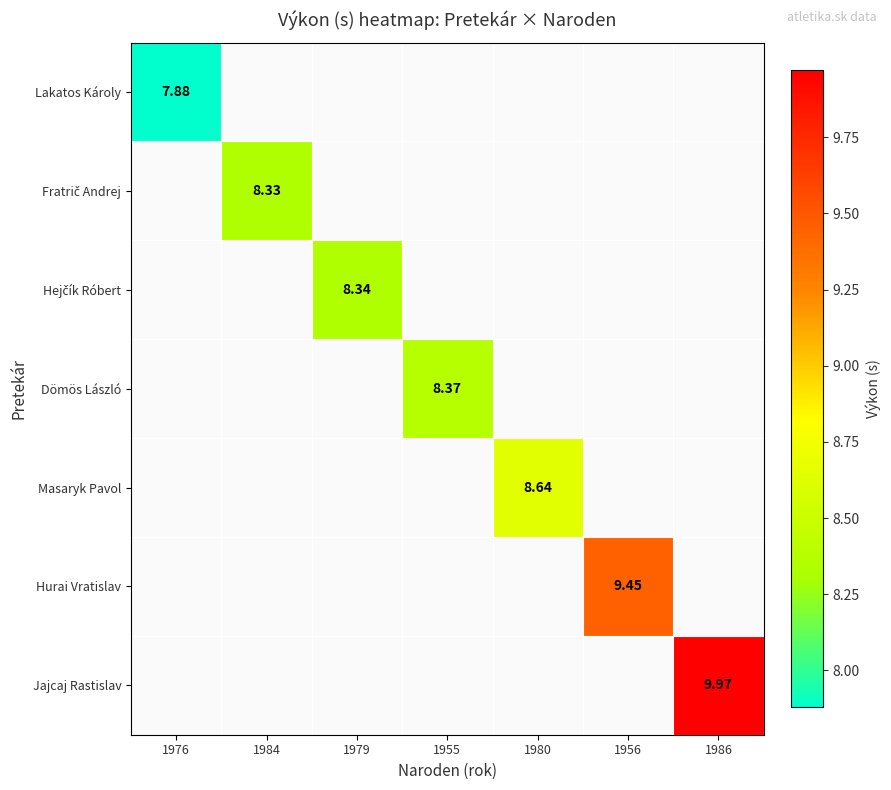

Rank the series by their average value, from lowest to highest.

Lakatos Károly, Fratrič Andrej, Hejčík Róbert, Dömös László, Masaryk Pavol, Hurai Vratislav, Jajcaj Rastislav